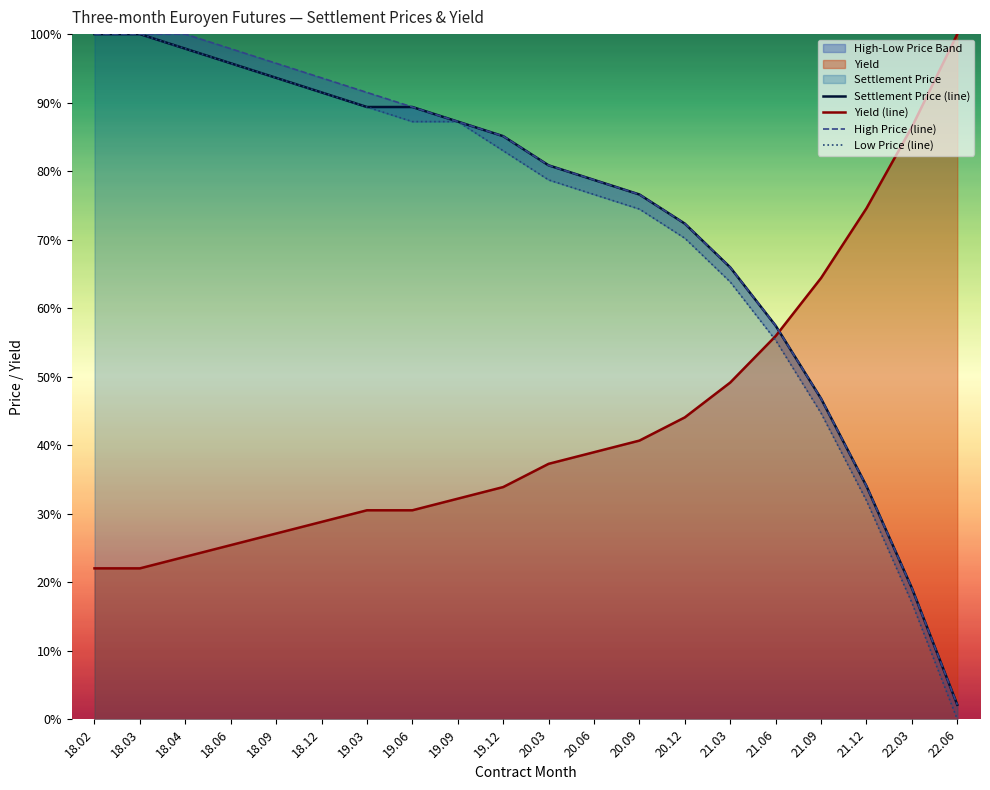

Is it true that Yield (line) equals 56.2 at 20.09?

False